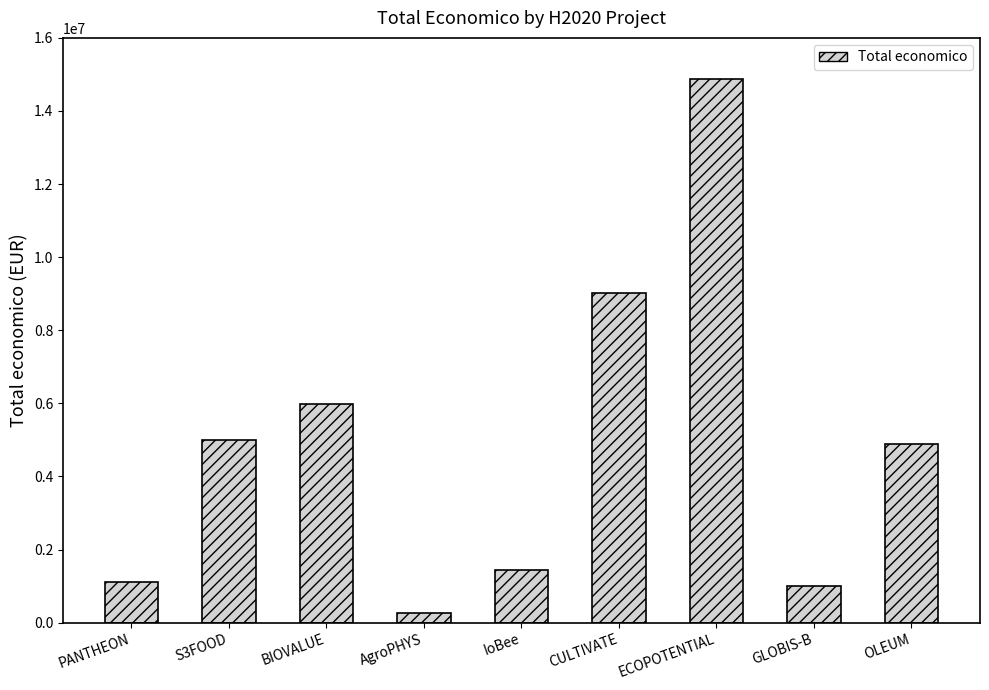

Which label corresponds to the largest value in the chart?

ECOPOTENTIAL